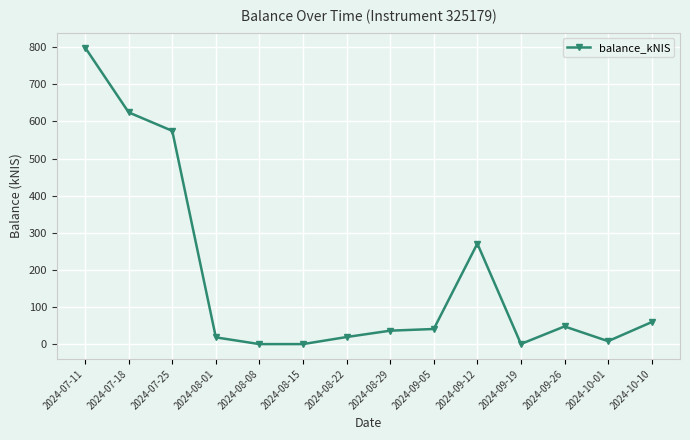

What is the label of the 10th point from the right?

2024-08-08